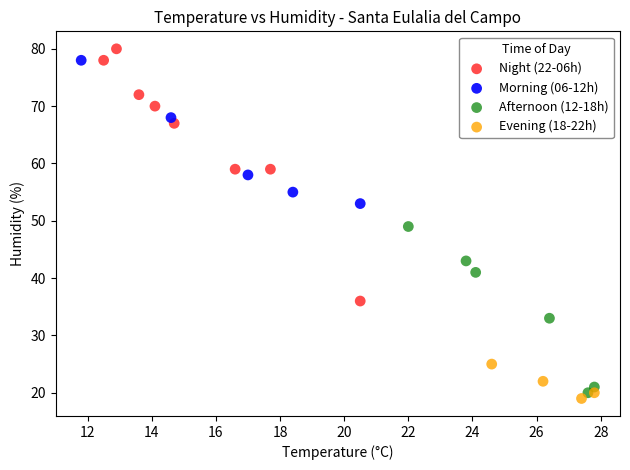

Which series has the widest spread of Y values?

Night (22-06h)